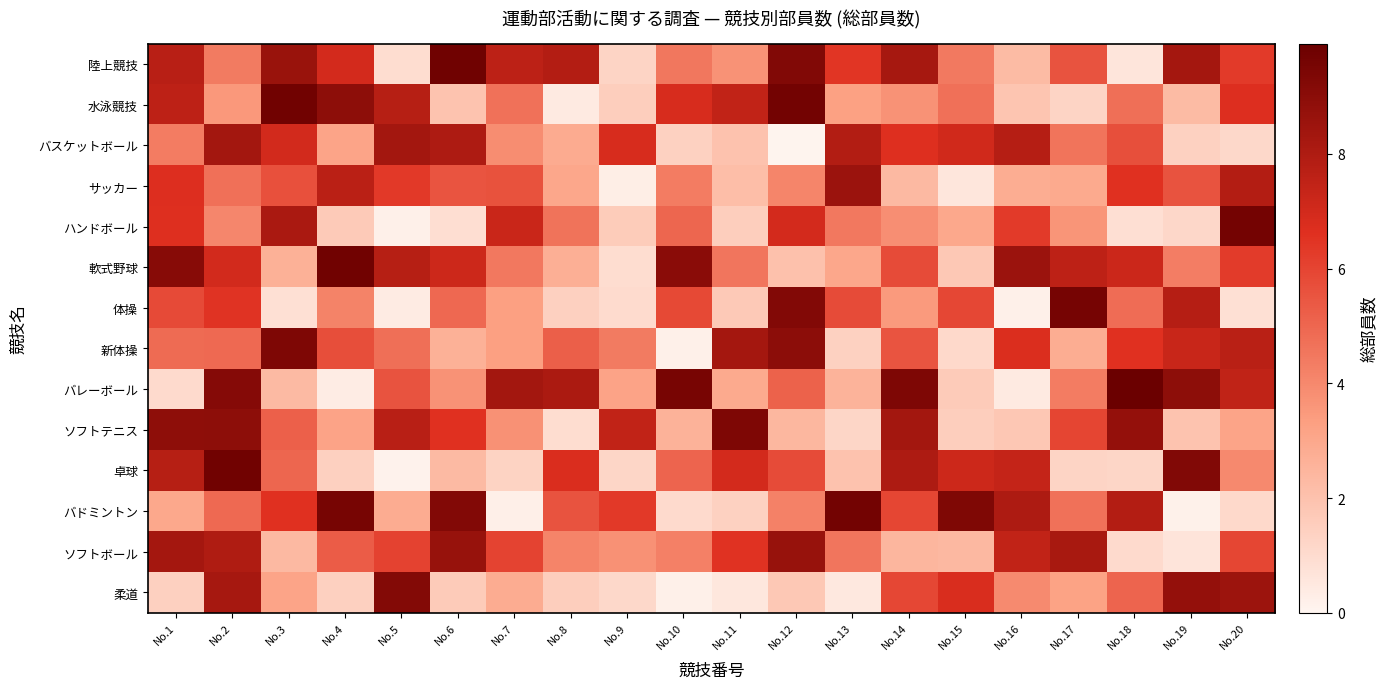

Which series has the largest range (max minus min)?

卓球